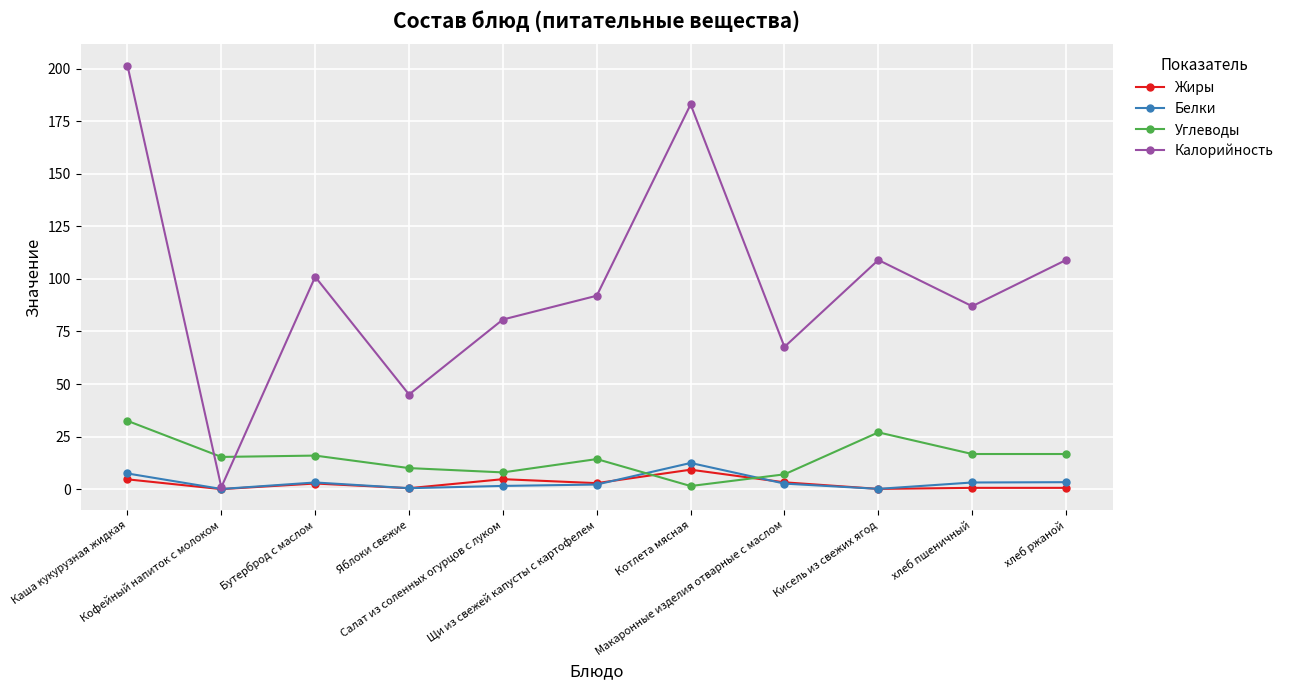

What is the sum of the Белки values at Салат из соленных огурцов с луком and Кофейный напиток с молоком?

1.6